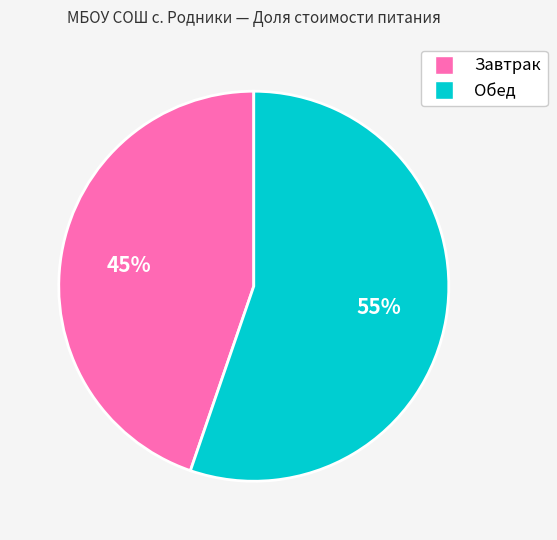

Is Завтрак the majority of the pie?

No